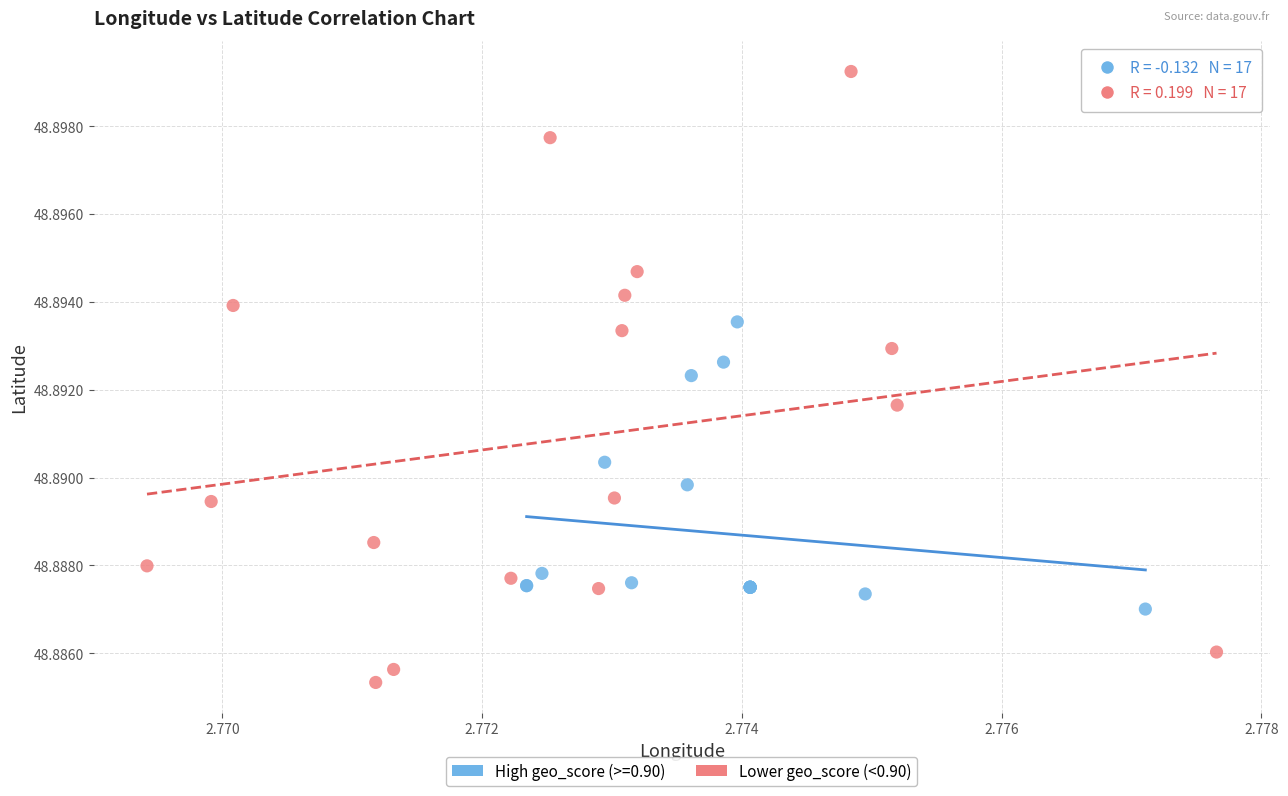

Which series contains the lowest Y value?

Lower geo_score (<0.90)